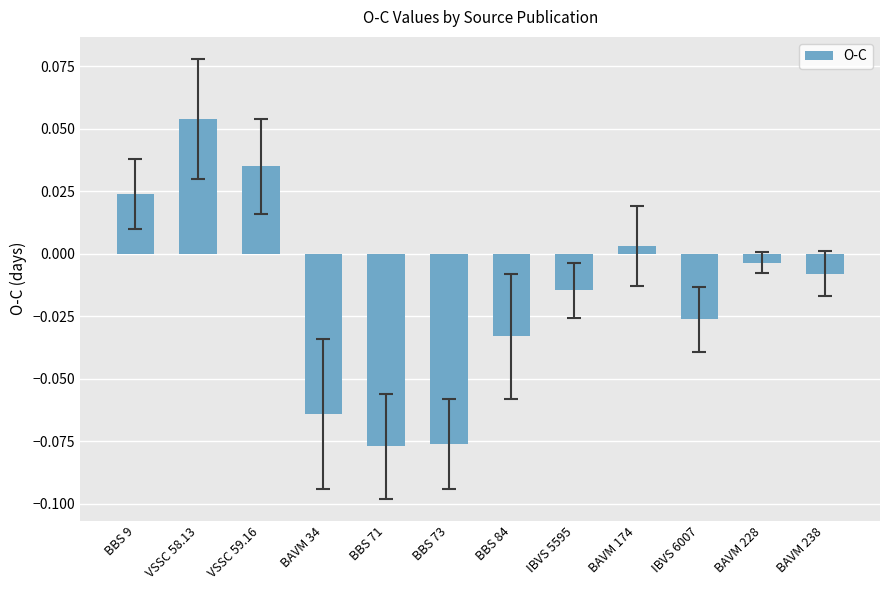

What position from the right is VSSC 58.13?

11